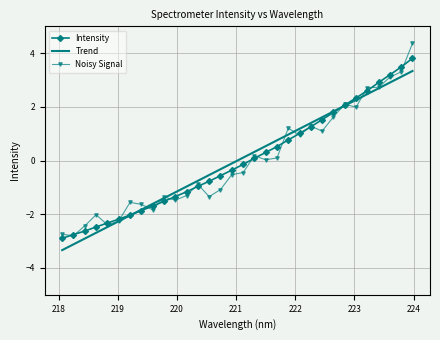

What is the smallest value displayed?

-3.3